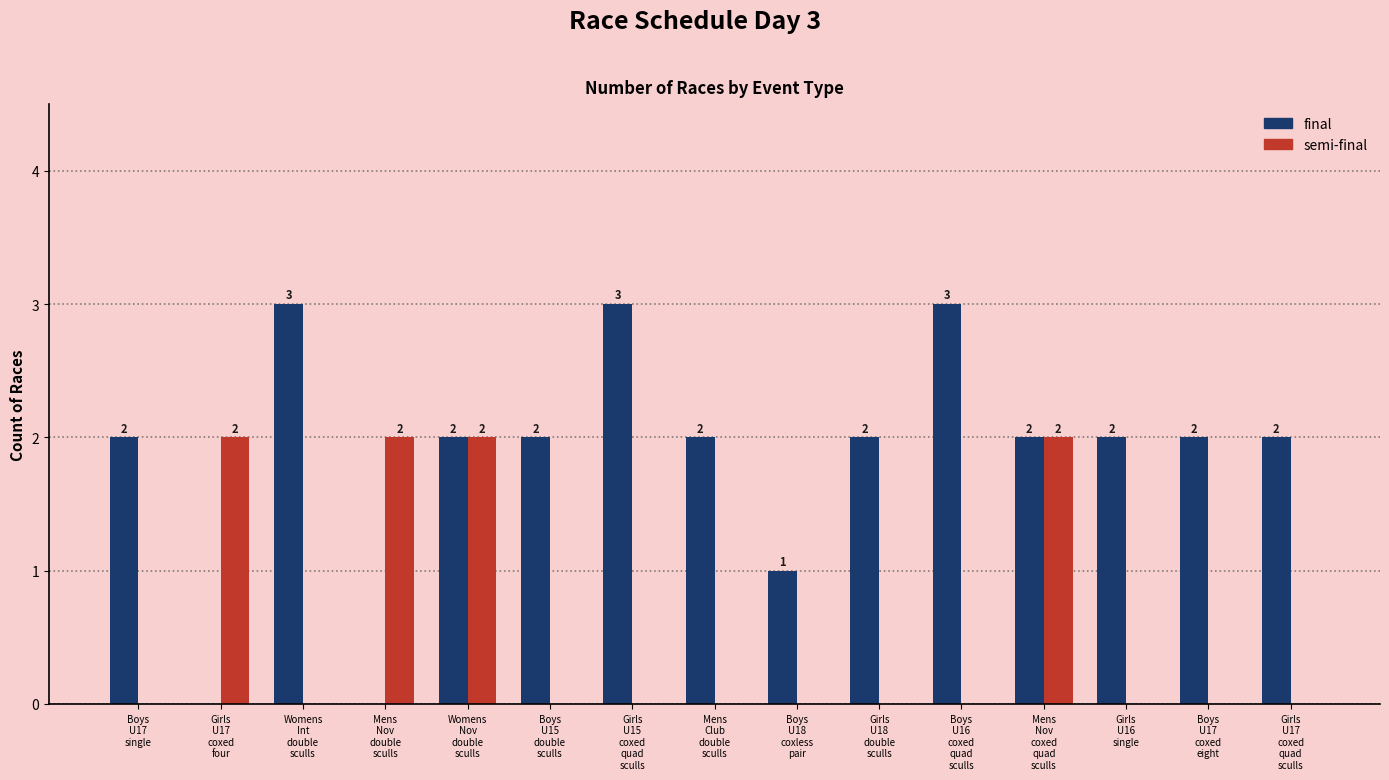

The value of final at Girls
U15
coxed
quad
sculls is 3. True or false?

True